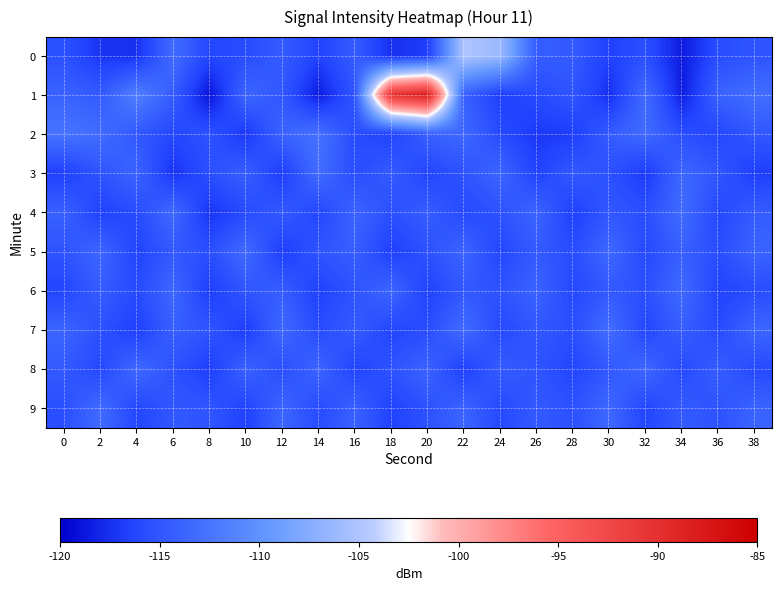

What is the spread (max minus min) of values at 22?

11.7